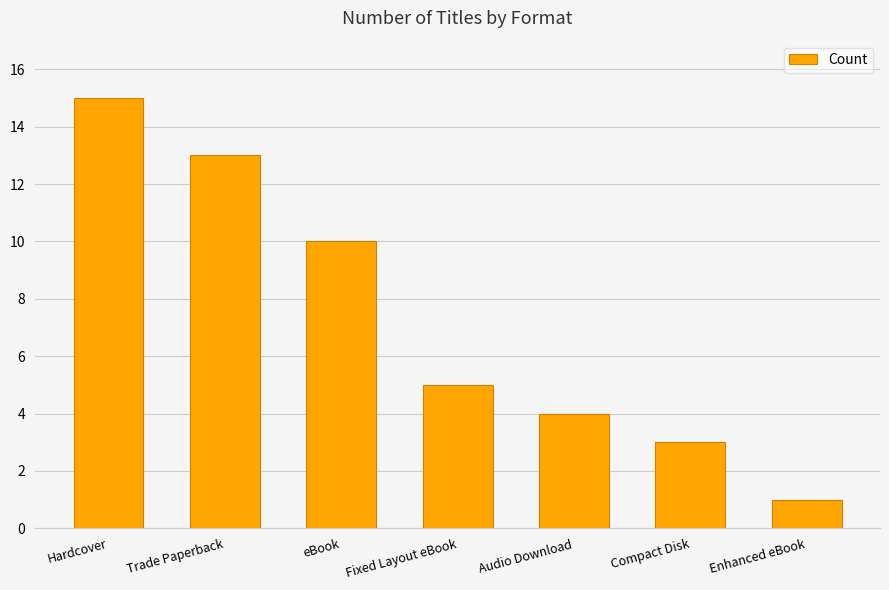

What is the sum of all values?

51